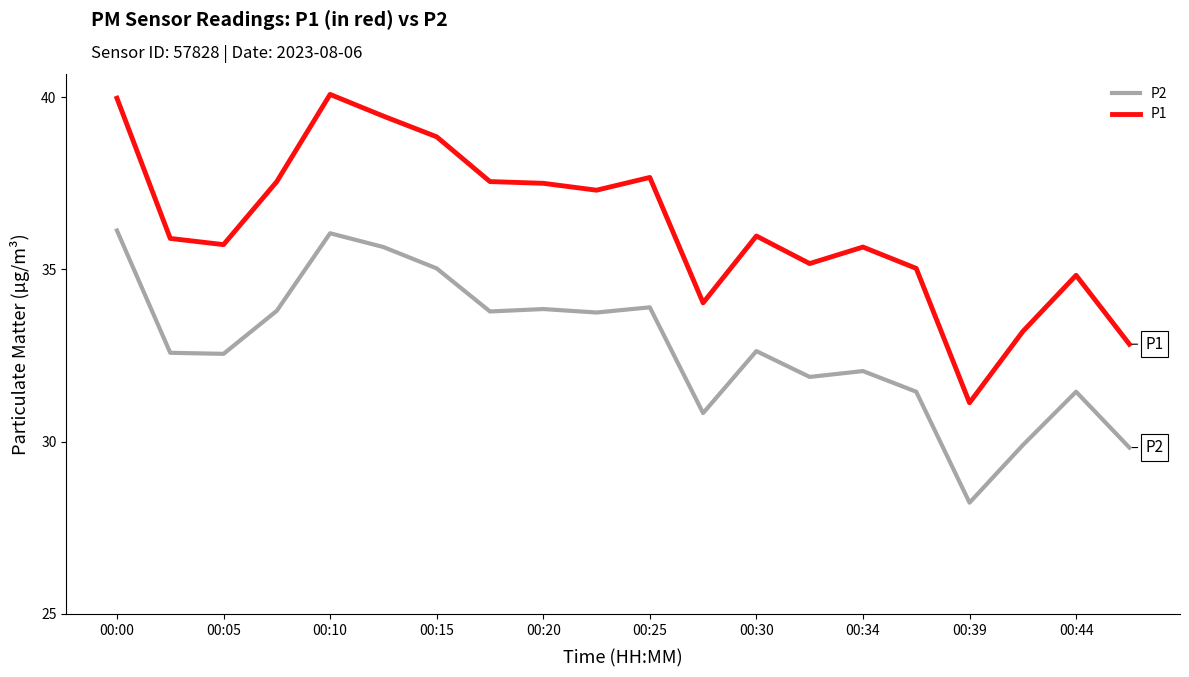

What is the minimum value shown in the chart?

28.2